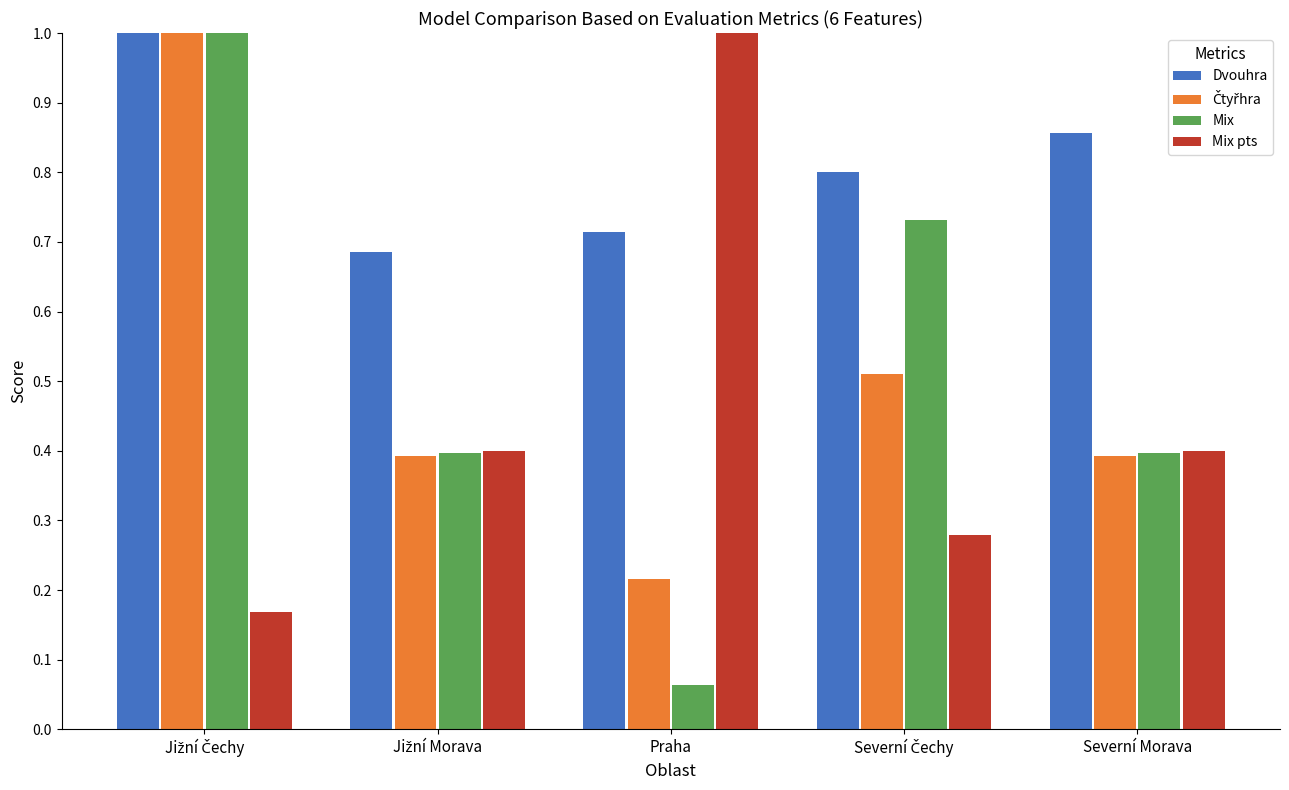

Is it true that Dvouhra equals 0.3 at Praha?

False